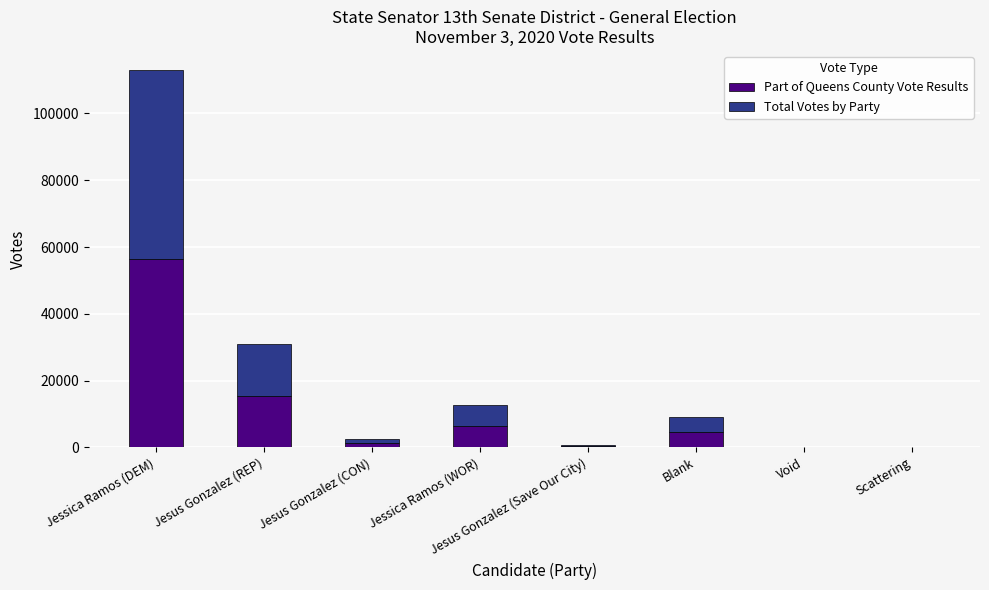

At which category is the sum across all series the highest?

Jessica Ramos (DEM)